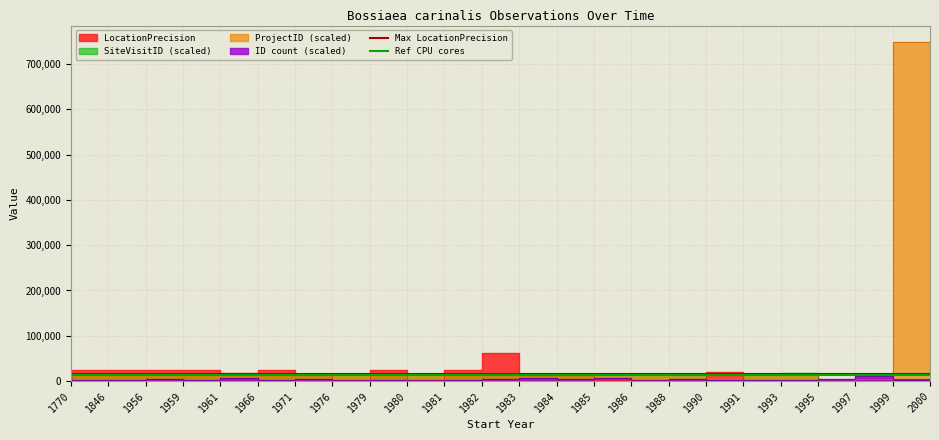

Which has a higher value, 1846 or 1770?

1846